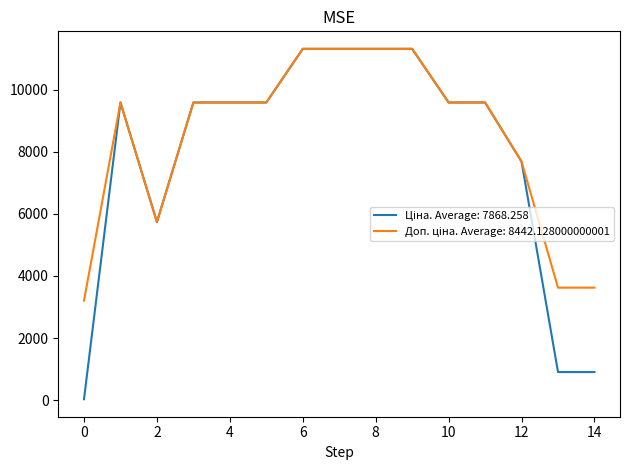

What is the maximum value shown in the chart?

11312.5